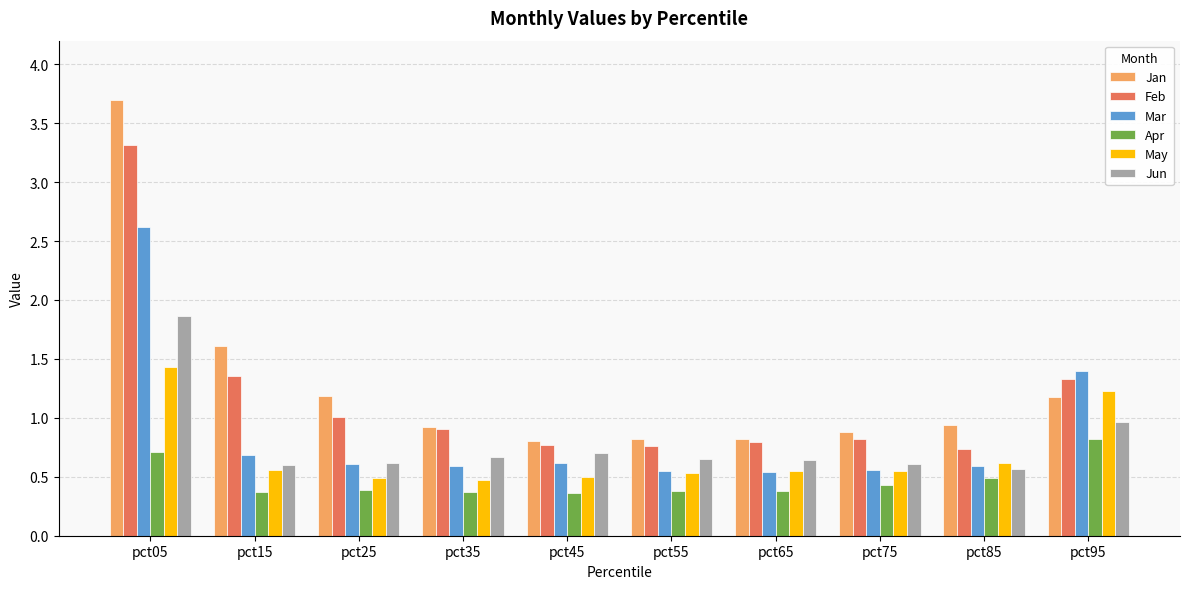

Rank the series by their maximum value, from highest to lowest.

Jan, Feb, Mar, Jun, May, Apr